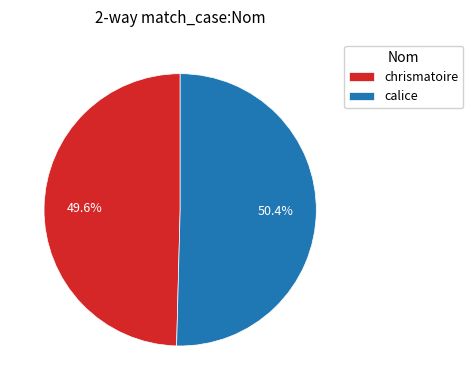

Which has a higher value, calice or chrismatoire?

calice